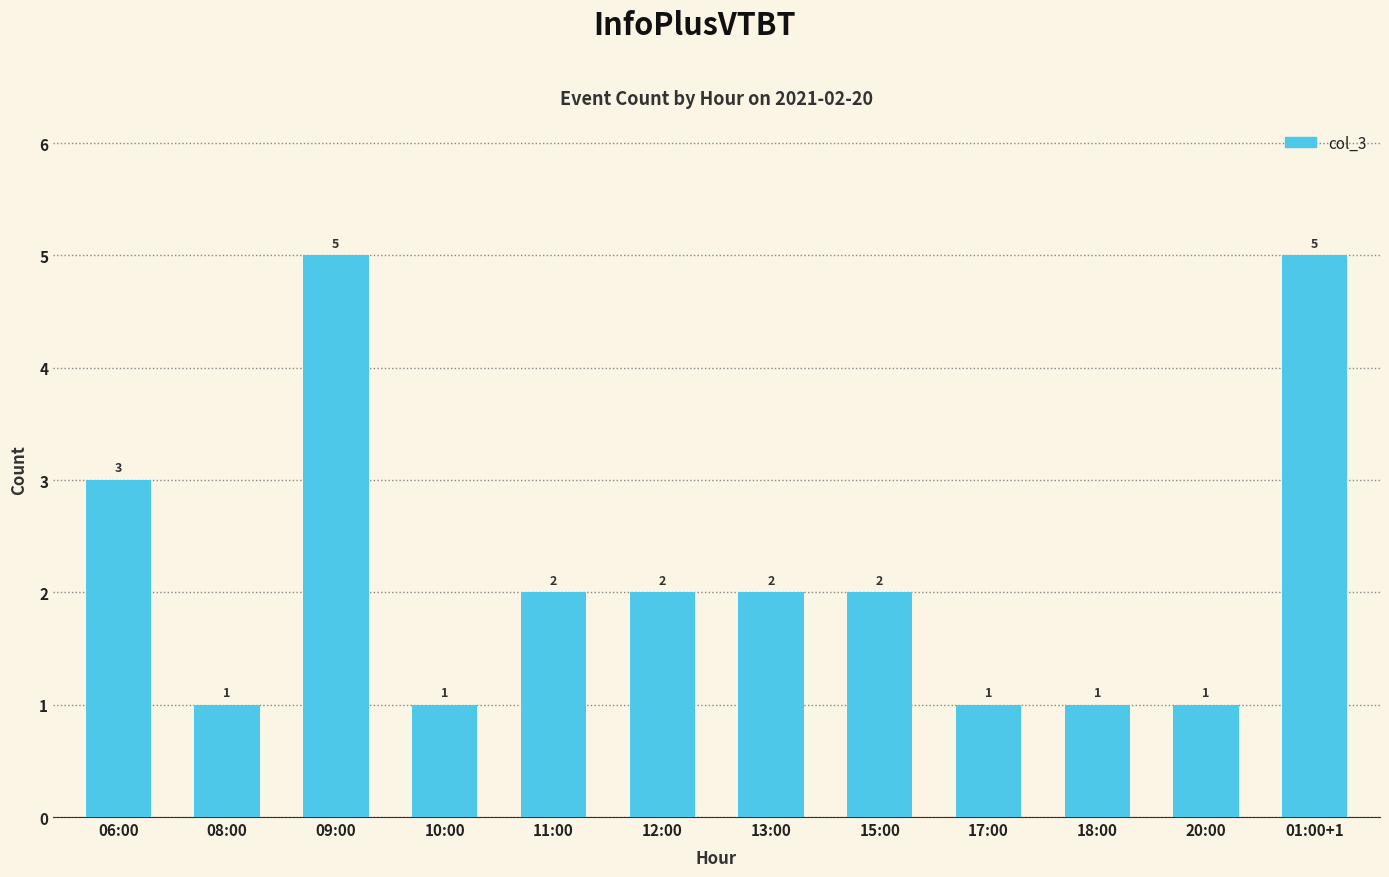

Reading left to right, extract all data points from this chart.

06:00=3	08:00=1	09:00=5	10:00=1	11:00=2	12:00=2	13:00=2	15:00=2	17:00=1	18:00=1	20:00=1	01:00+1=5